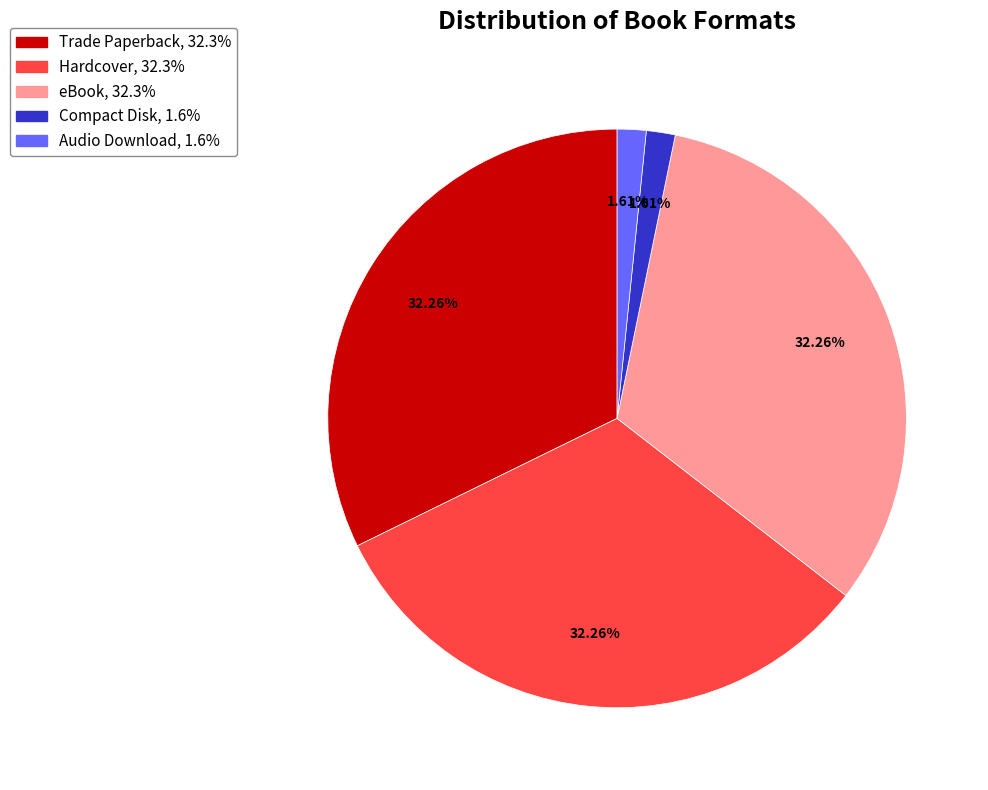

To the nearest percent, what percentage of the pie is eBook?

32%